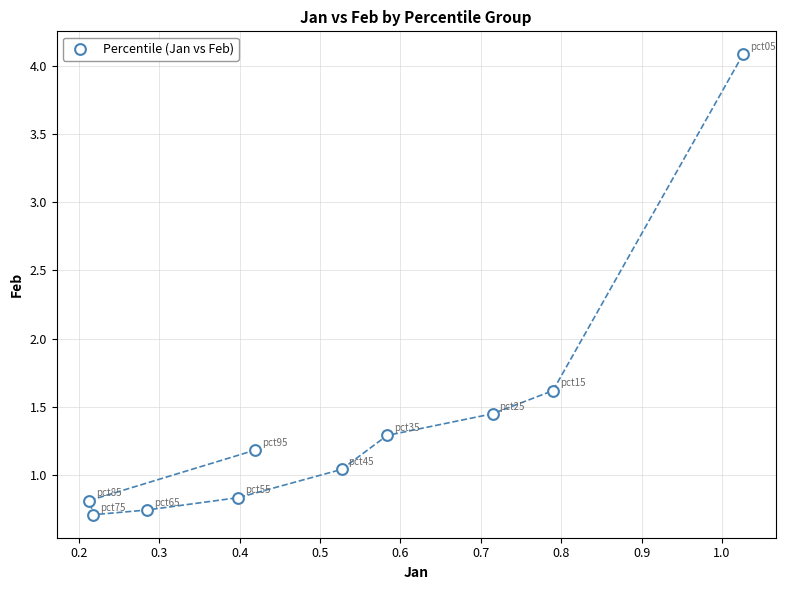

What is the range of Y values (max minus min)?

3.4